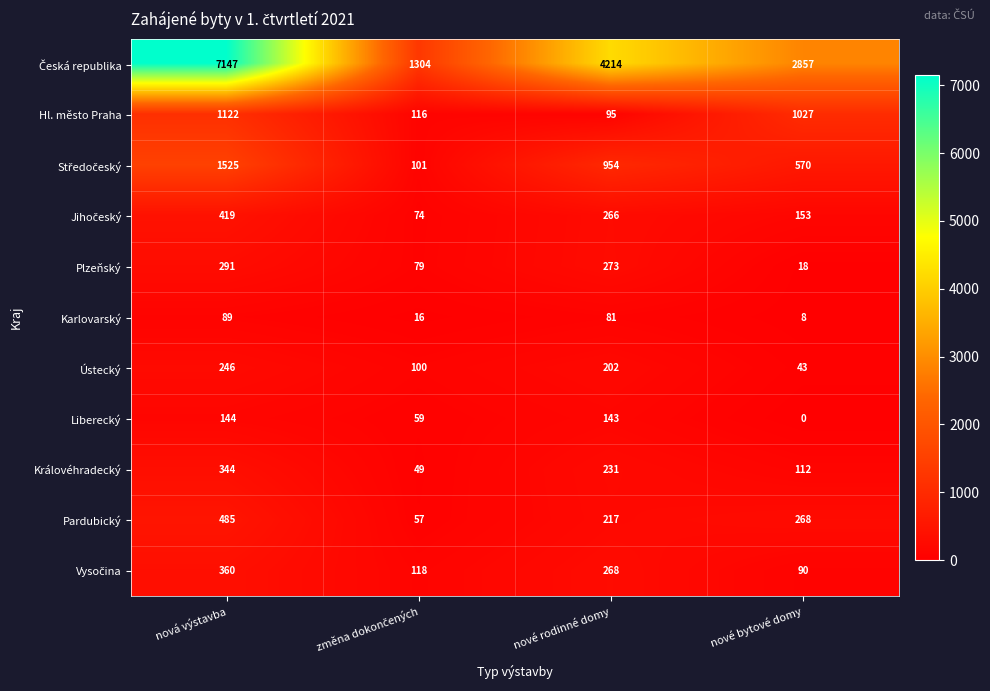

What is the maximum value shown in the chart?

7147